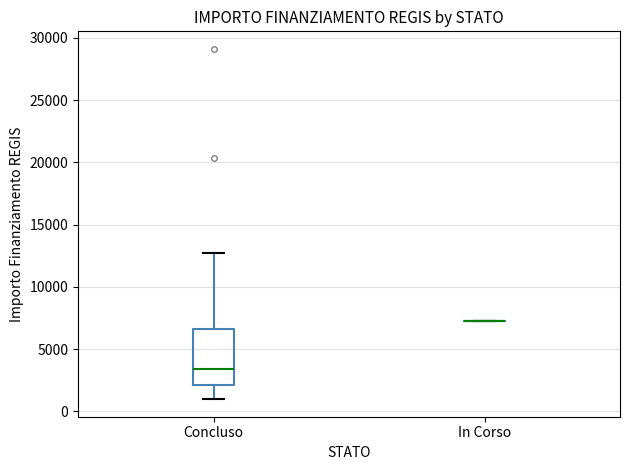

Where is the upper edge of the box for Concluso on the y-axis? The values are not printed on the chart, so give them approximately, as read against the axis.

6500